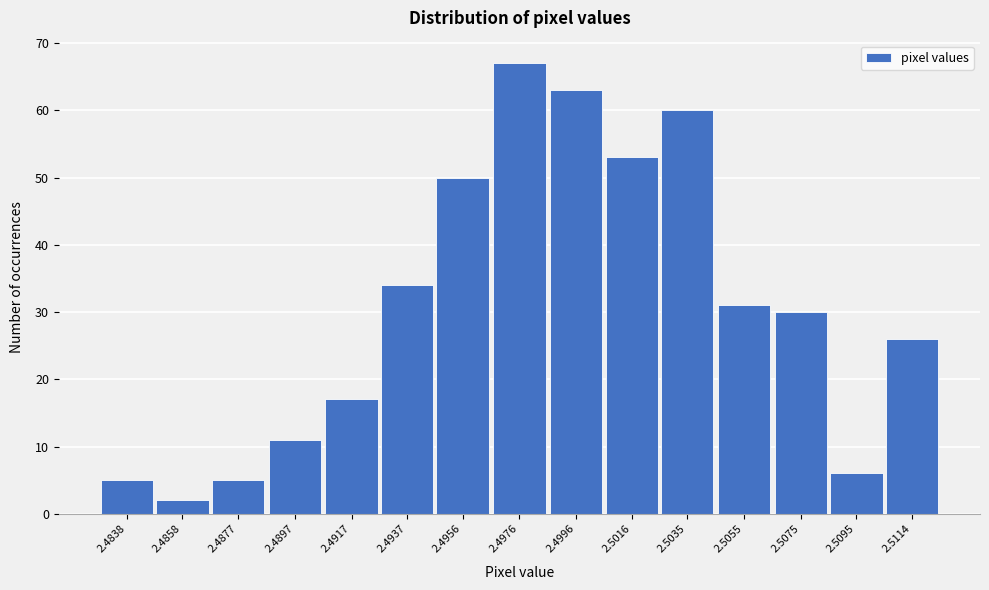

Reading right to left, extract all data points from this chart.

2.5114=26	2.5095=6	2.5075=30	2.5055=31	2.5035=60	2.5016=53	2.4996=63	2.4976=67	2.4956=50	2.4937=34	2.4917=17	2.4897=11	2.4877=5	2.4858=2	2.4838=5